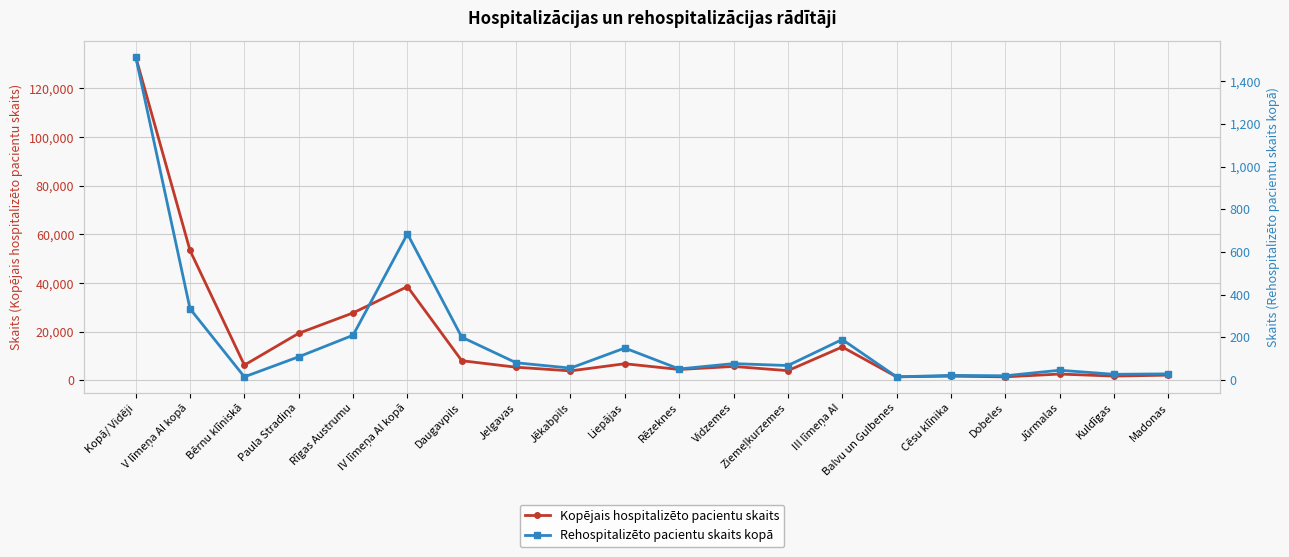

Is this an area chart (filled region under the line)?

No